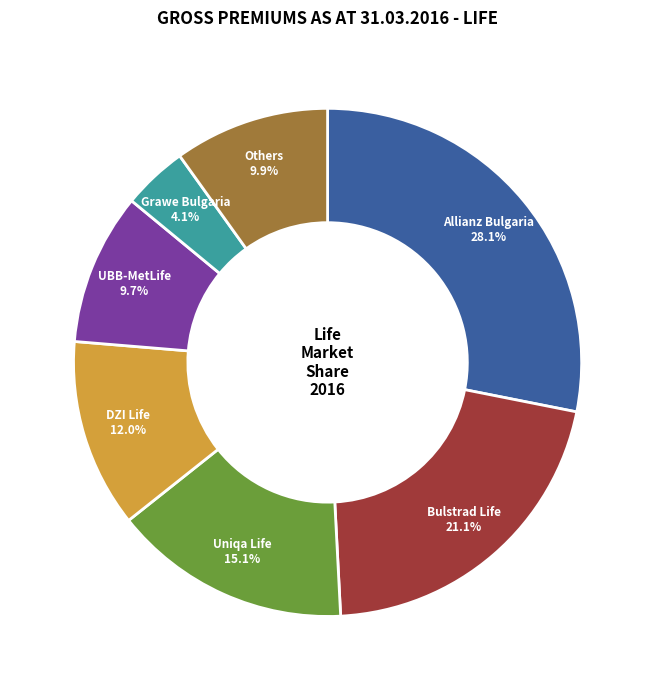

Does any single category account for the majority?

No